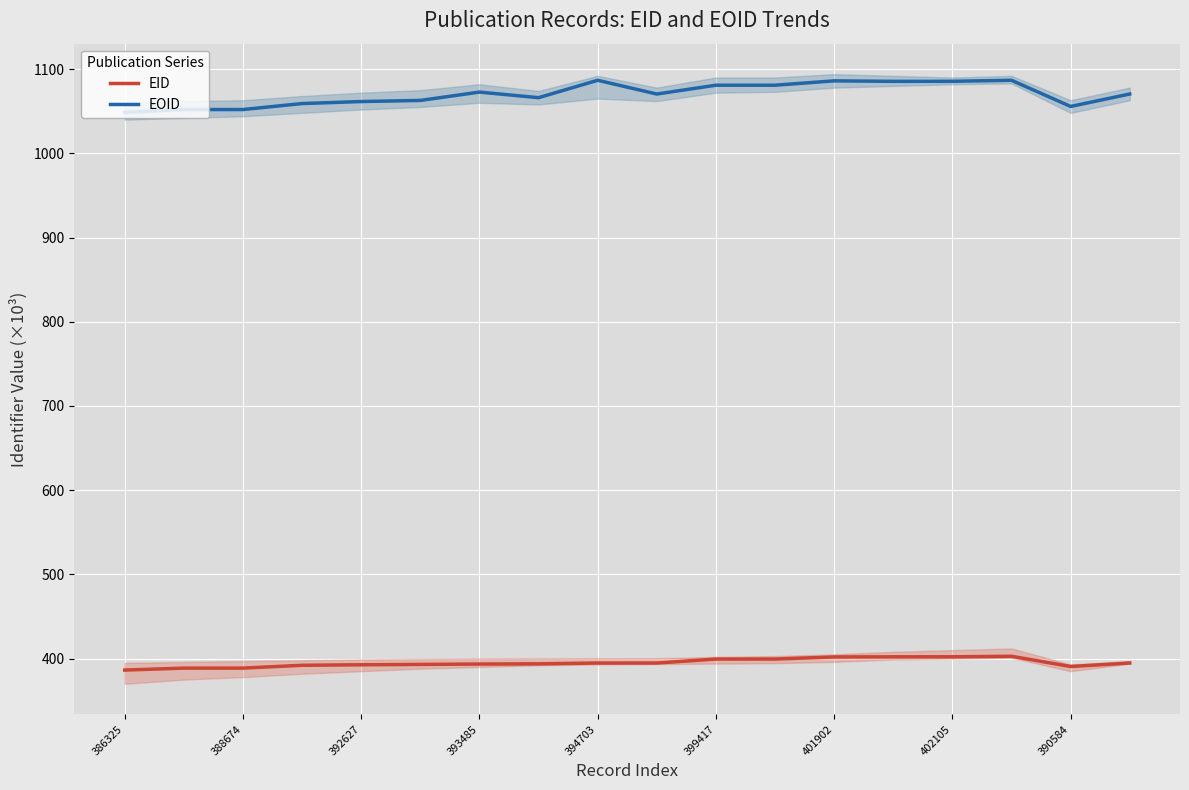

At which label does EID reach its peak?

15